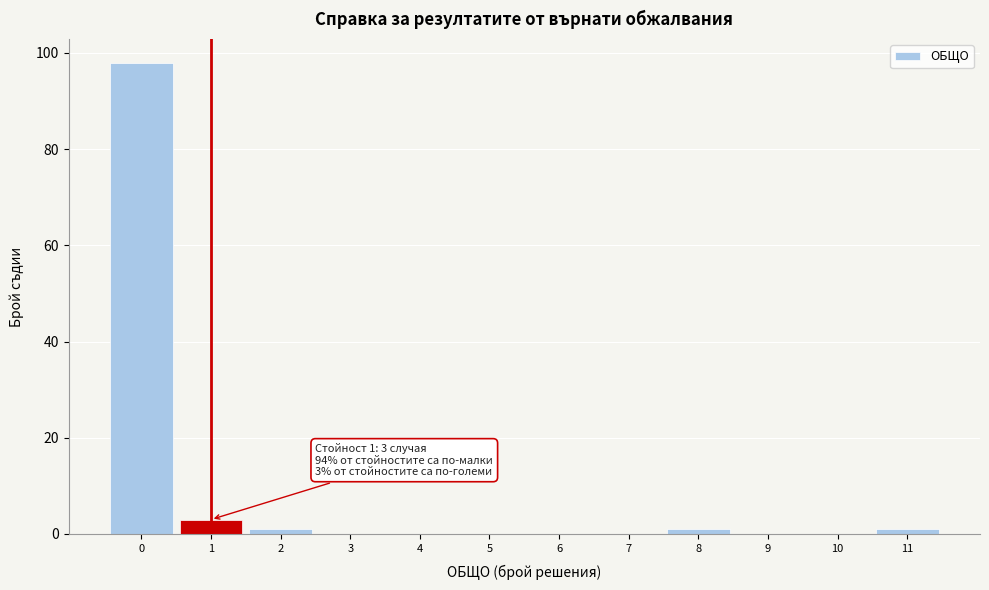

Over which range of the x-axis is the bar tallest?

-0.5 to 0.5